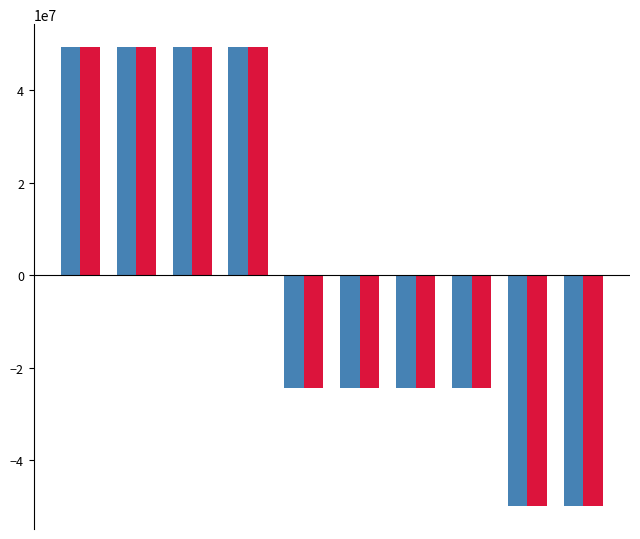

What is the smallest value displayed?

-49875186.1